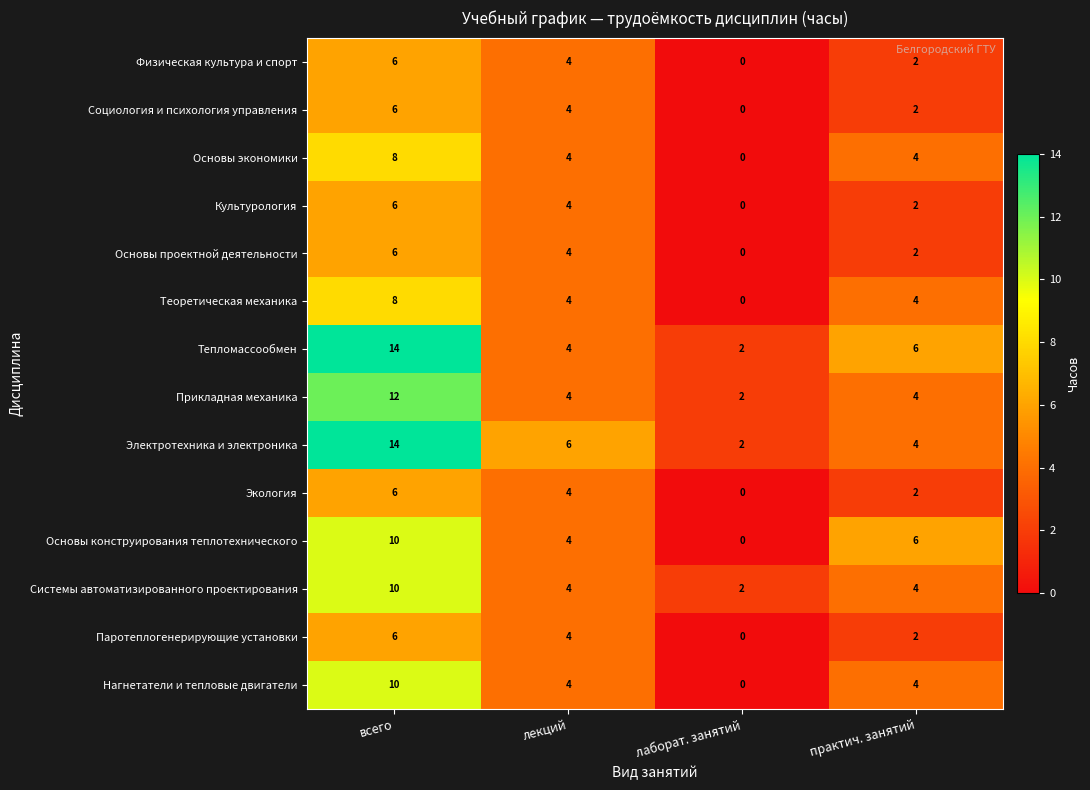

At which category is the sum across all series the highest?

всего